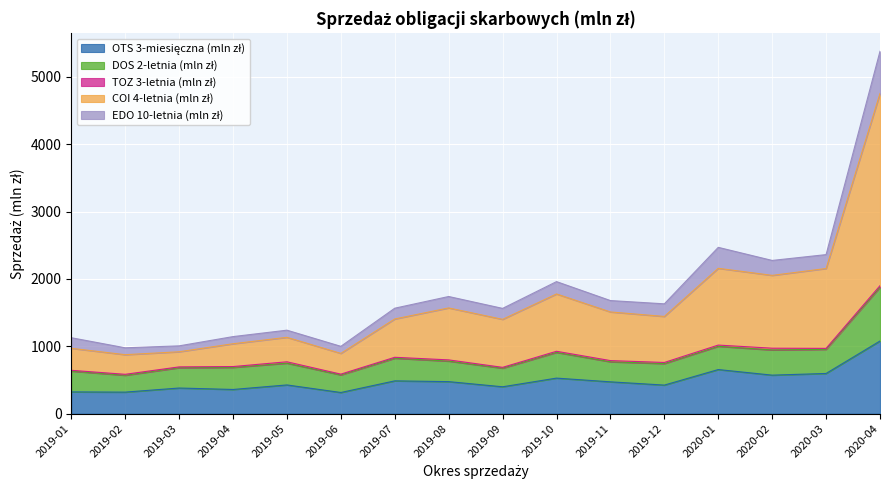

What position from the right is 2019-04?

13